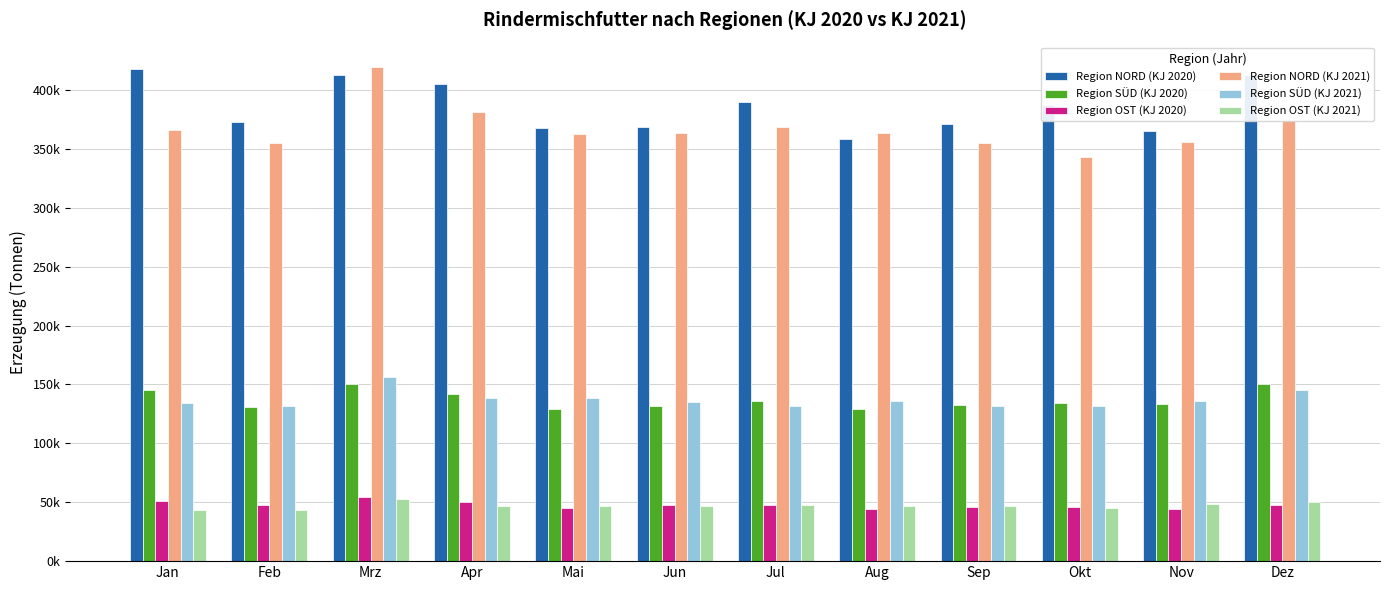

What is the difference between the Region SÜD (KJ 2021) values at Mai and Dez?

6142